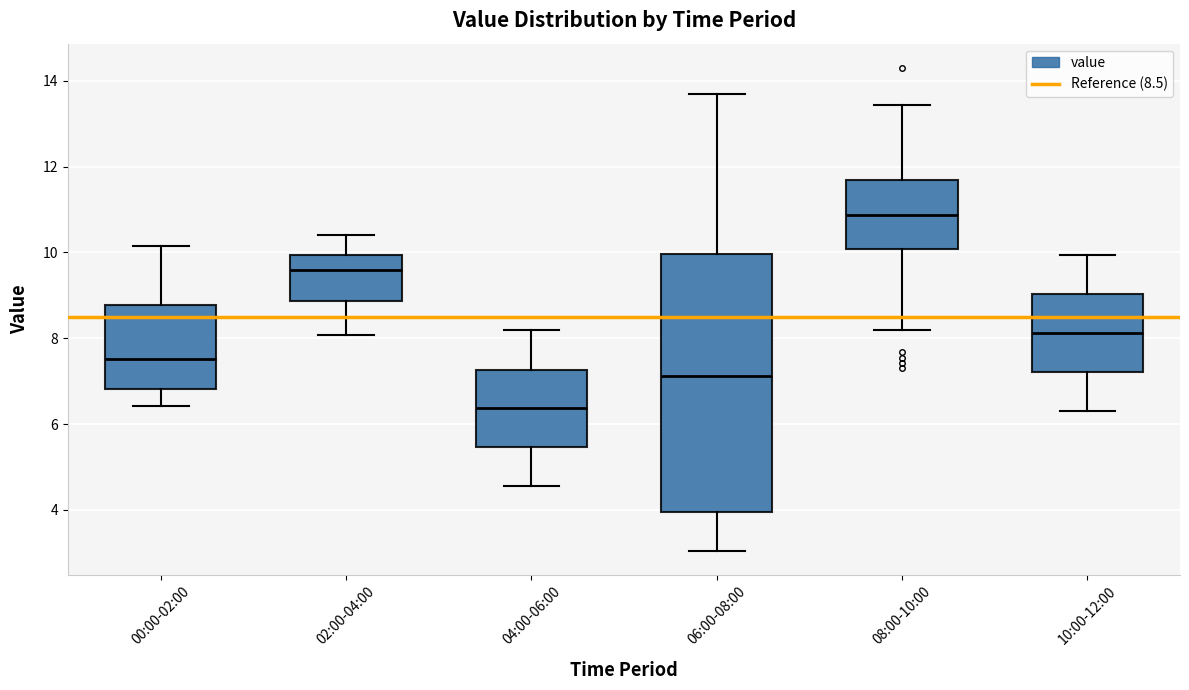

Reading left to right, read every box against the y-axis: the position of its median line, the range the box covers, and the ends of its whiskers. The values are not printed on the chart, so give them approximately, as read against the axis.

00:00-02:00: median 7.6, box 6.8 to 8.8, whiskers 6.4 to 10.2
02:00-04:00: median 9.6, box 8.8 to 10.0, whiskers 8.0 to 10.4
04:00-06:00: median 6.4, box 5.4 to 7.2, whiskers 4.6 to 8.2
06:00-08:00: median 7.2, box 4.0 to 10.0, whiskers 3.0 to 13.6
08:00-10:00: median 10.8, box 10.0 to 11.6, whiskers 8.2 to 13.4
10:00-12:00: median 8.2, box 7.2 to 9.0, whiskers 6.4 to 10.0